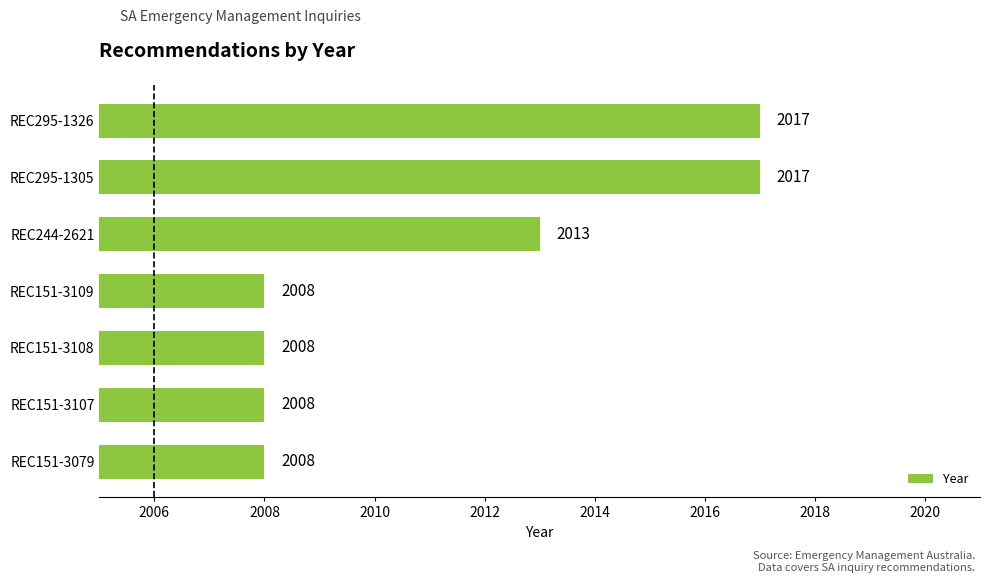

How many values are between 2008 and 2017?

7